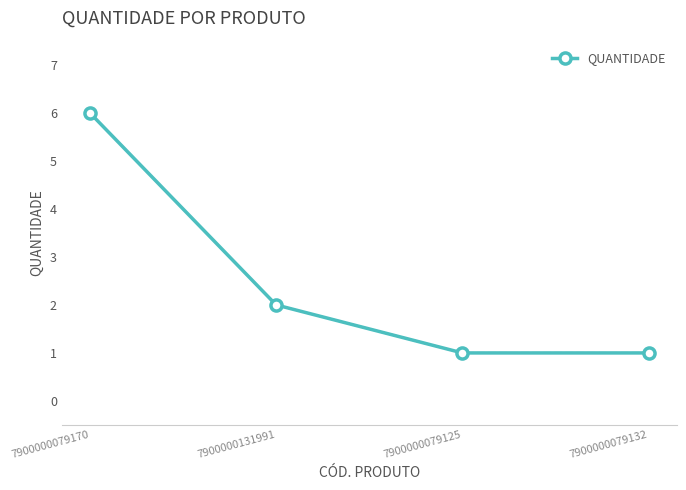

Is it true that the value at 7900000079125 is 0?

False